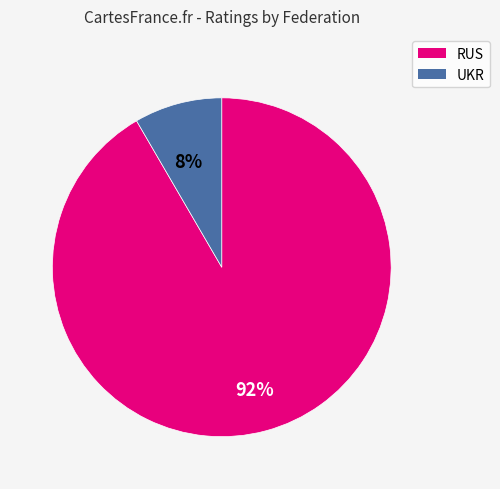

To the nearest percent, what is the combined percentage of UKR and RUS?

100%